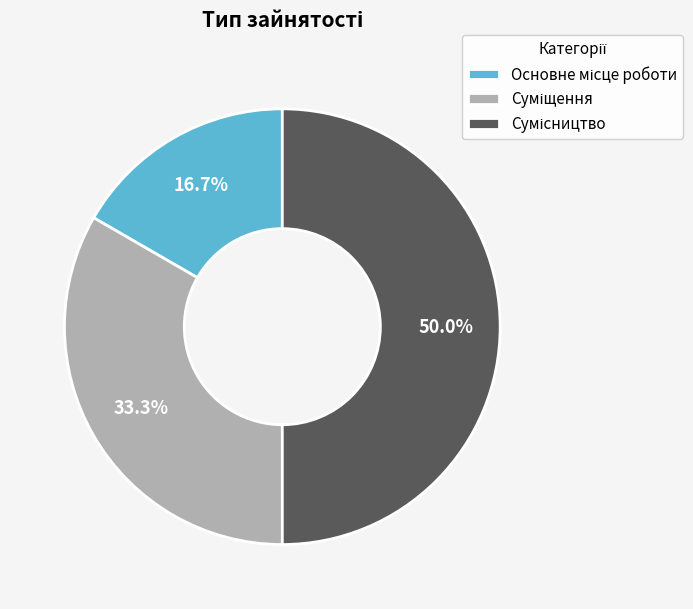

What is the change in value from Основне місце роботи to Суміщення?

+1